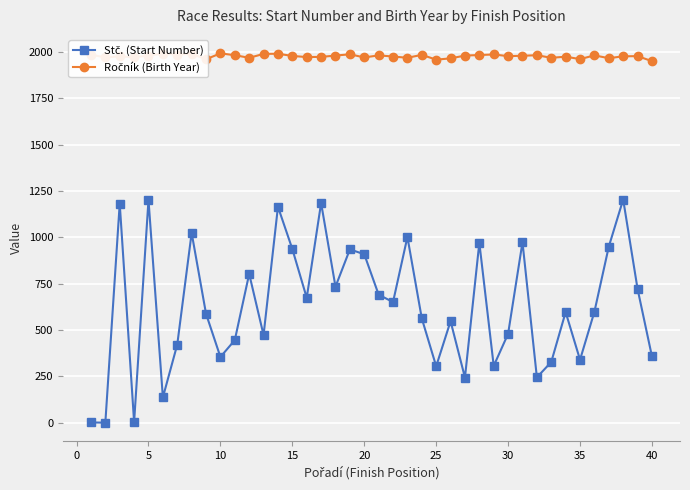

Does the chart have visible grid lines?

Yes